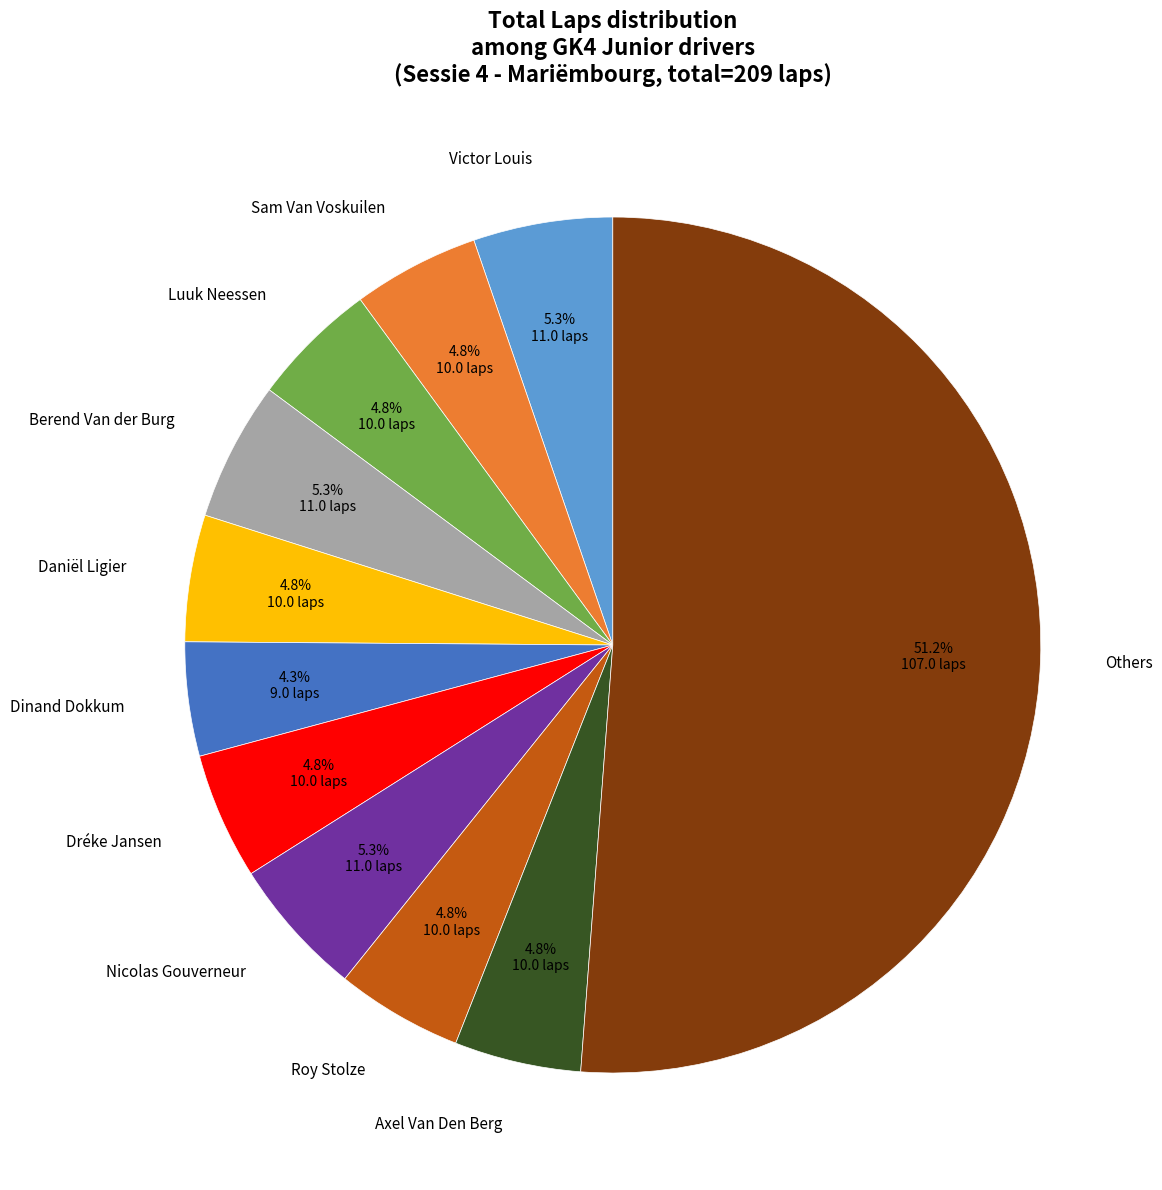

Which category has the biggest portion of the pie?

Others